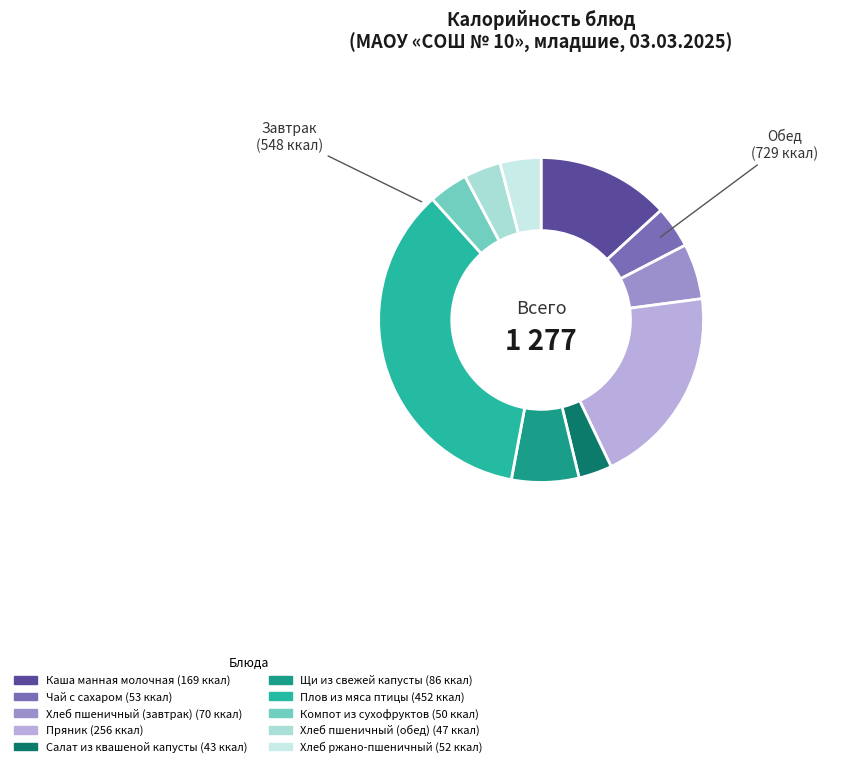

Count the number of slices in the pie.

10